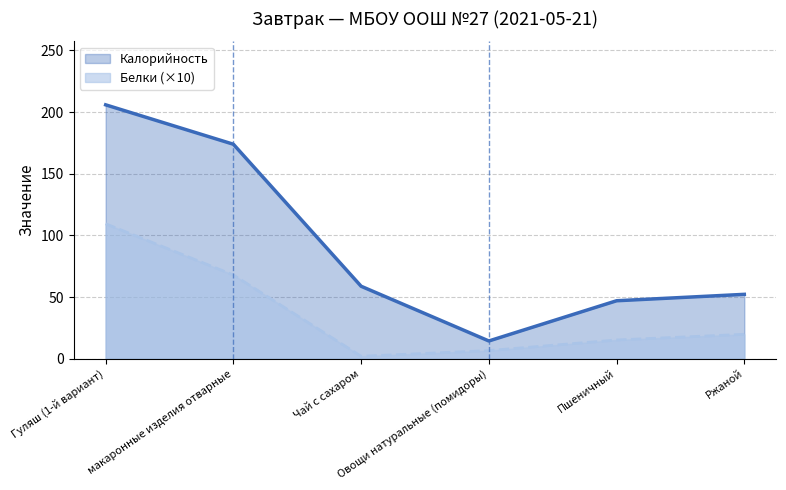

What is the minimum value shown in the chart?

2.0